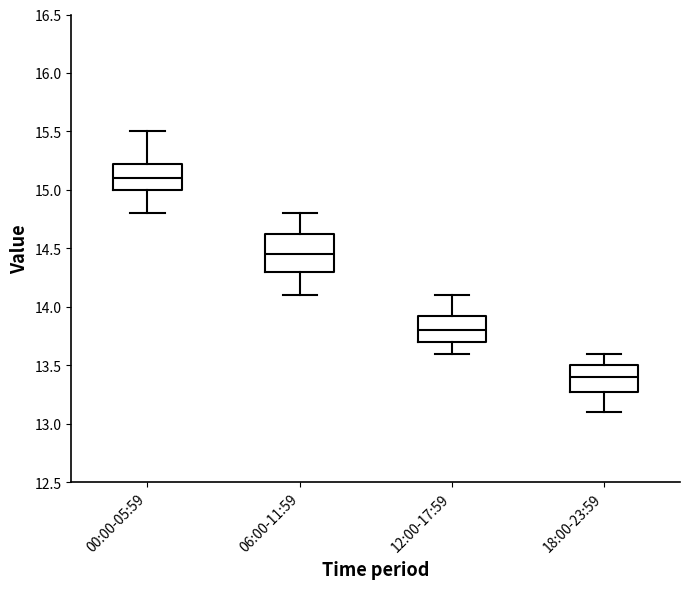

Which box has the highest median line?

00:00-05:59